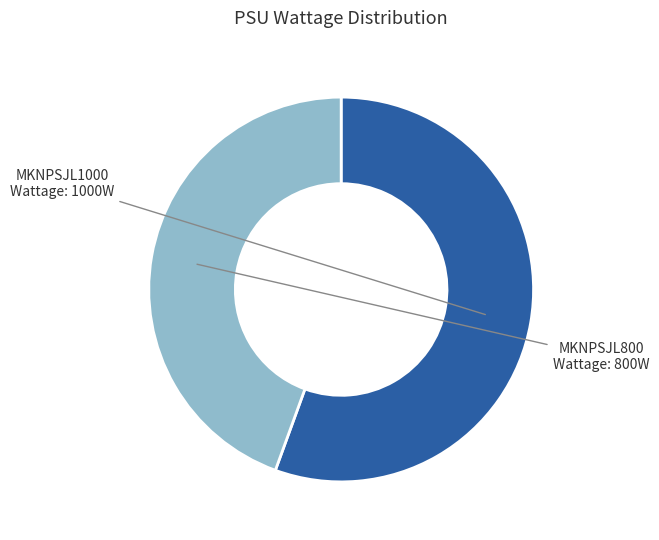

What is the largest slice in the pie chart?

MKNPSJL1000